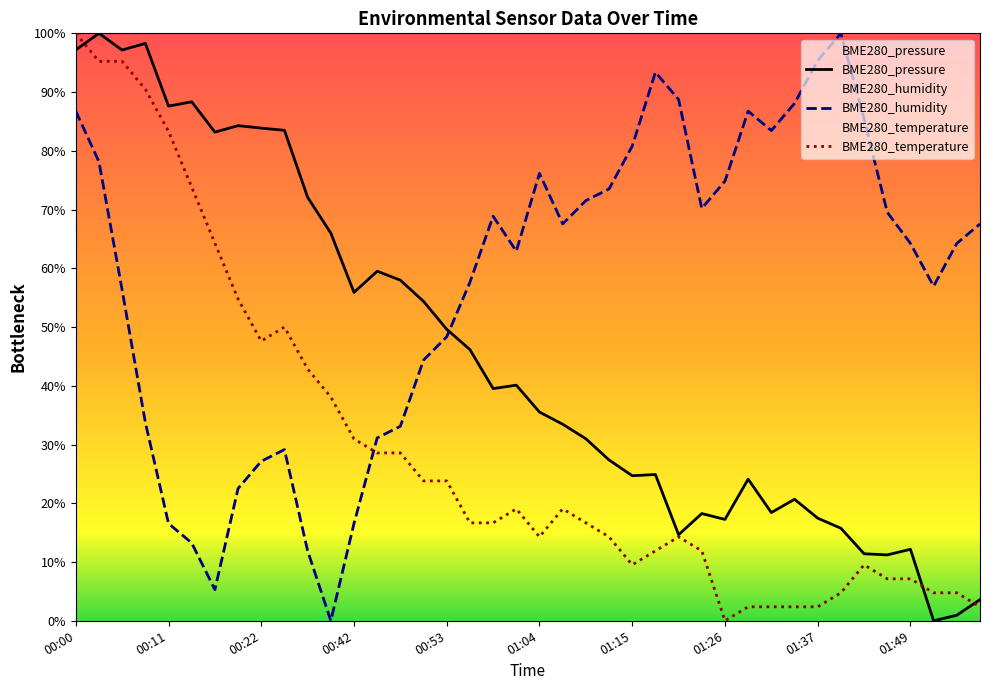

Reading left to right, transcribe all the data shown in this chart.

BME280_pressure: 97.2	100.0	97.2	98.3	87.6	88.3	83.2	84.3	83.9	83.5	72.1	66.0	55.9	59.5	58.0	54.4	49.6	46.2	39.5	40.1	35.5	33.5	31.0	27.4	24.7	24.9	14.6	18.3	17.3	24.1	18.4	20.7	17.5	15.8	11.4	11.2	12.2	0.0	0.9	3.6
BME280_humidity: 86.8	78.1	56.3	33.8	16.6	13.2	5.3	22.5	27.2	29.1	11.9	0.0	16.6	31.1	33.1	44.4	48.3	57.6	68.9	62.9	76.2	67.5	71.5	73.5	80.8	93.4	88.7	70.2	74.8	86.8	83.4	88.1	95.4	100.0	85.4	69.5	64.2	57.0	64.2	67.5
BME280_temperature: 100.0	95.2	95.2	90.5	83.3	73.8	64.3	54.8	47.6	50.0	42.9	38.1	31.0	28.6	28.6	23.8	23.8	16.7	16.7	19.0	14.3	19.0	16.7	14.3	9.5	11.9	14.3	11.9	0.0	2.4	2.4	2.4	2.4	4.8	9.5	7.1	7.1	4.8	4.8	2.4